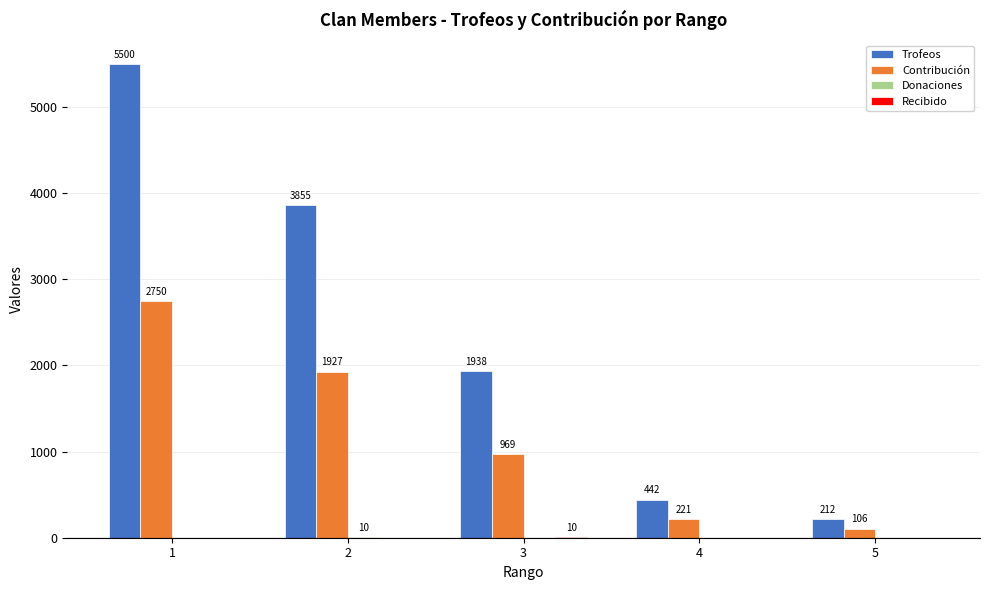

What is the sum of all Trofeos values?

11947